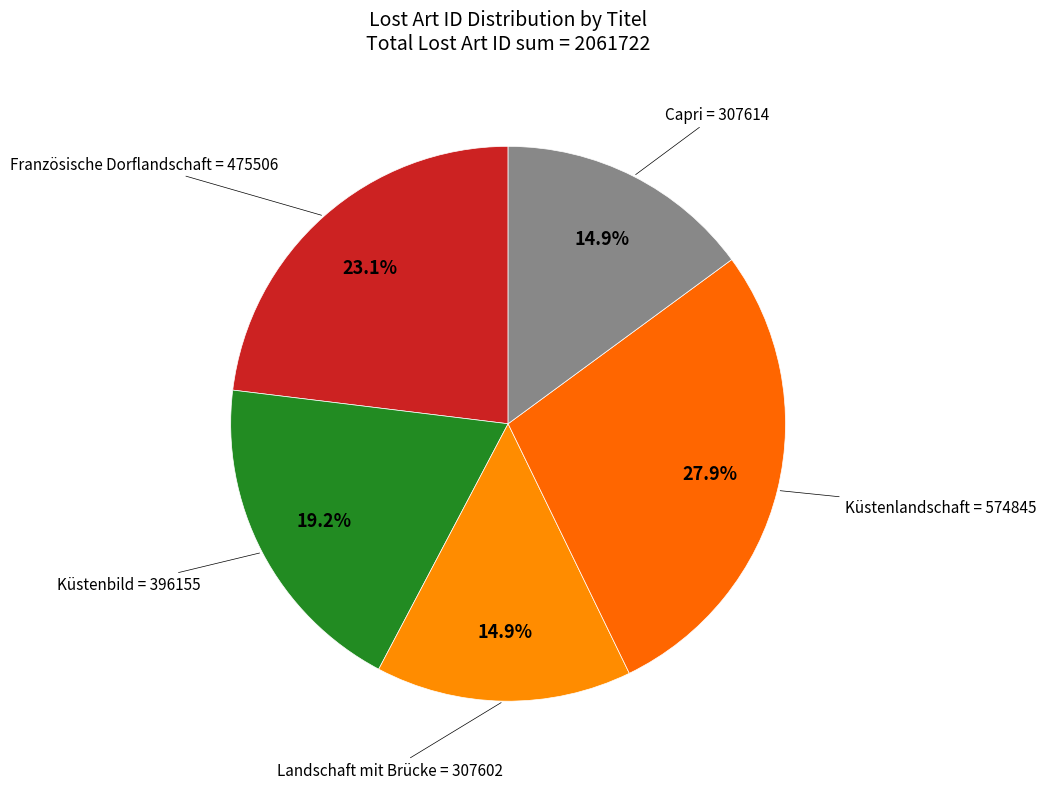

How many slices are in this pie chart?

5